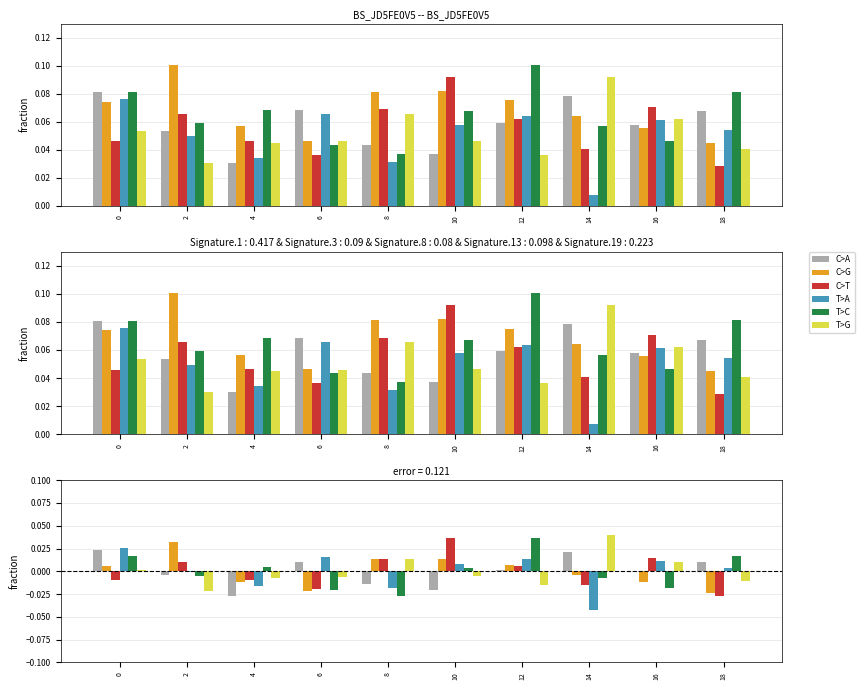

Rank the categories by T>G value from lowest to highest.

2, 12, 18, 4, 6, 10, 0, 16, 8, 14